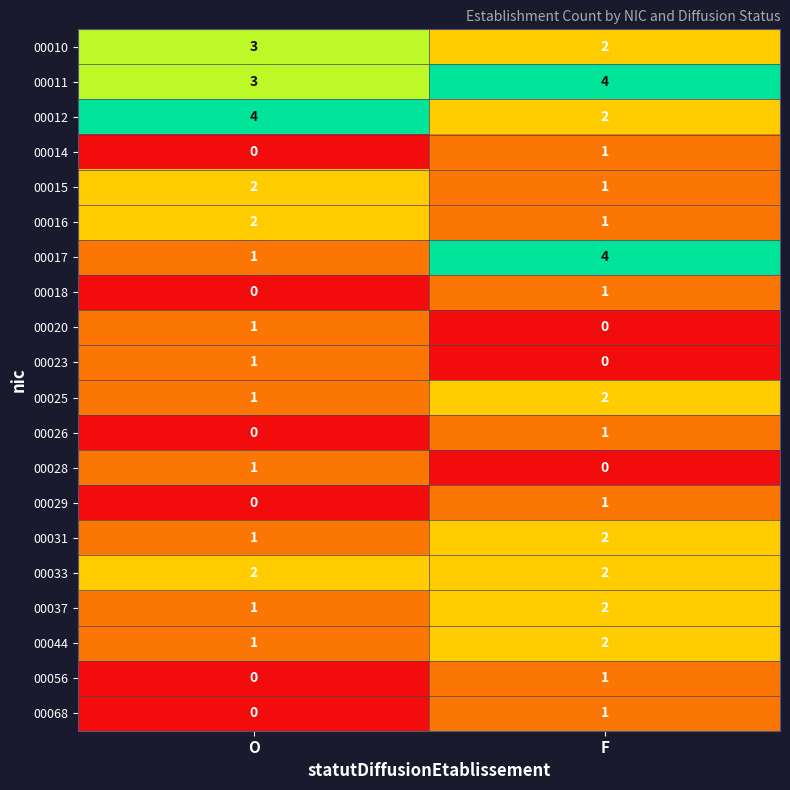

How many categories are shown in the chart?

2